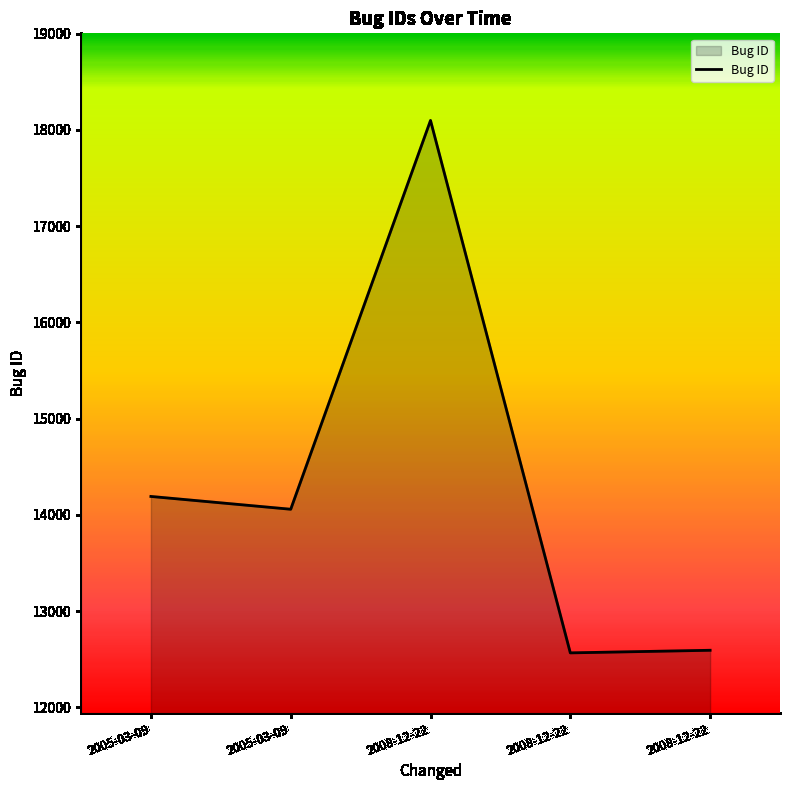

What is the label of the 1st point from the left?

2005-03-09